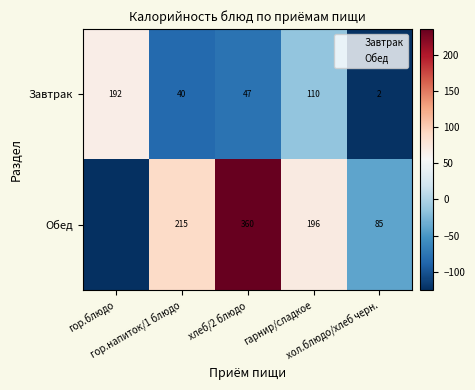

How many data points in Завтрак are less than 47?

2